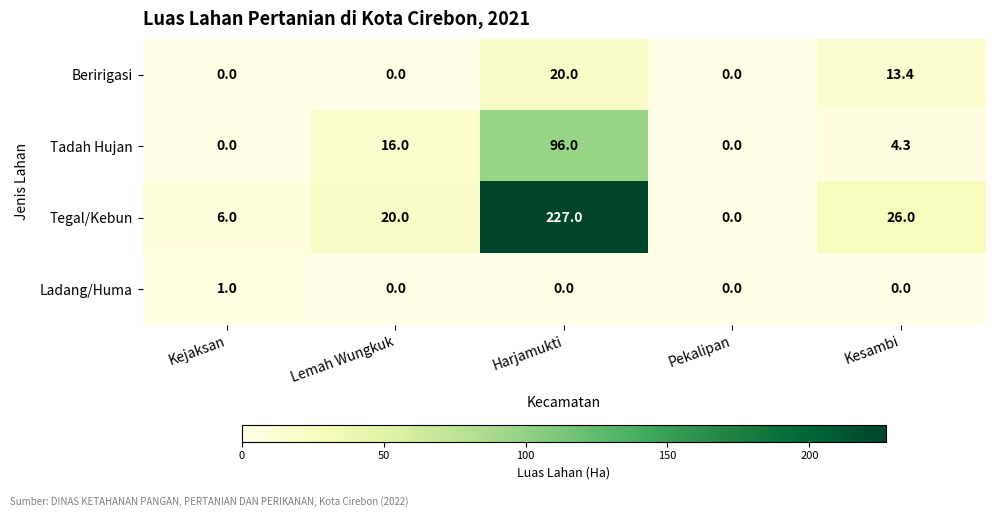

Reading left to right, extract all data points from this chart.

Beririgasi: Kejaksan=0.0	Lemah Wungkuk=0.0	Harjamukti=20.0	Pekalipan=0.0	Kesambi=13.4
Tadah Hujan: Kejaksan=0.0	Lemah Wungkuk=16.0	Harjamukti=96.0	Pekalipan=0.0	Kesambi=4.3
Tegal/Kebun: Kejaksan=6.0	Lemah Wungkuk=20.0	Harjamukti=227.0	Pekalipan=0.0	Kesambi=26.0
Ladang/Huma: Kejaksan=1.0	Lemah Wungkuk=0.0	Harjamukti=0.0	Pekalipan=0.0	Kesambi=0.0